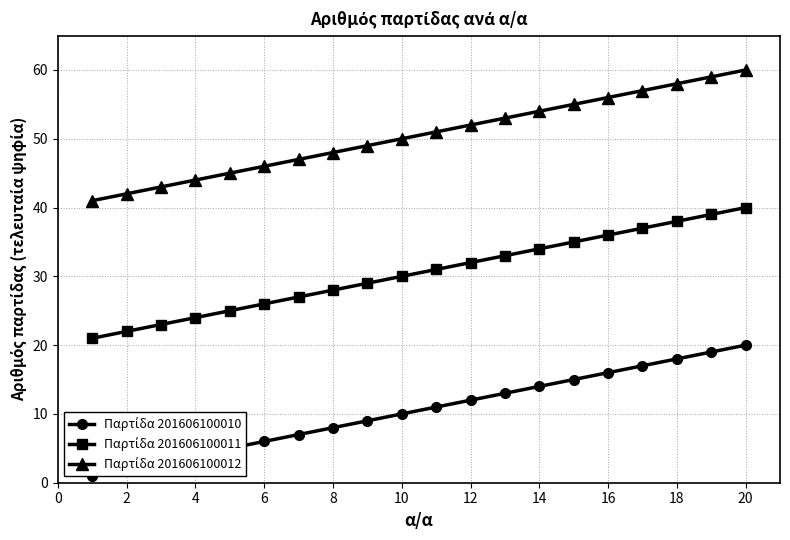

List the series in order of their overall mean, highest first.

Παρτίδα 201606100012, Παρτίδα 201606100011, Παρτίδα 201606100010